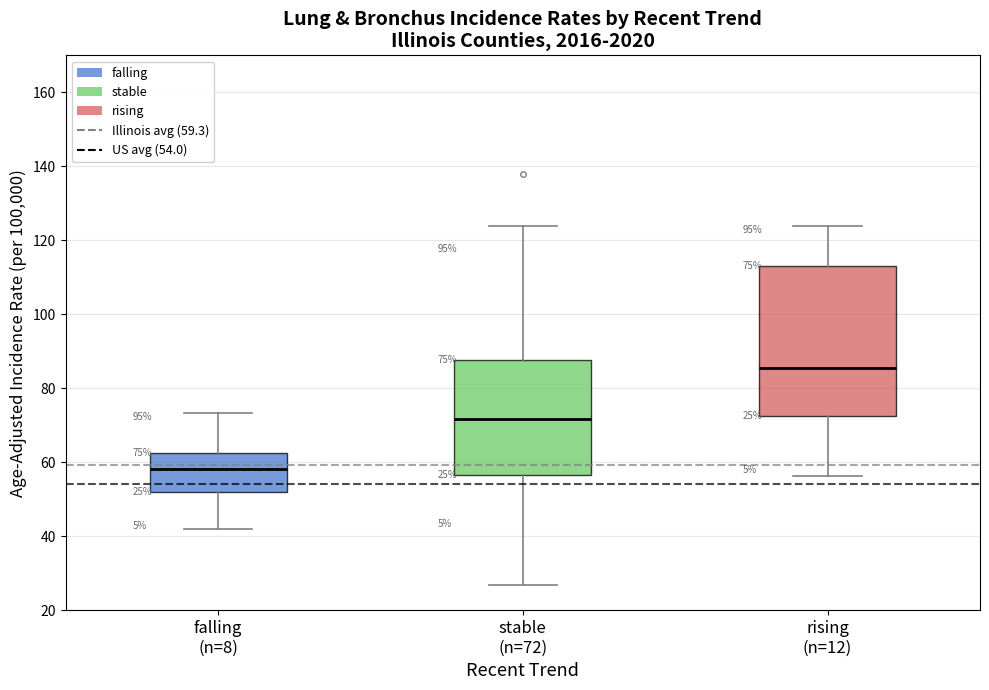

Which box has the lowest median line?

falling (n=8)